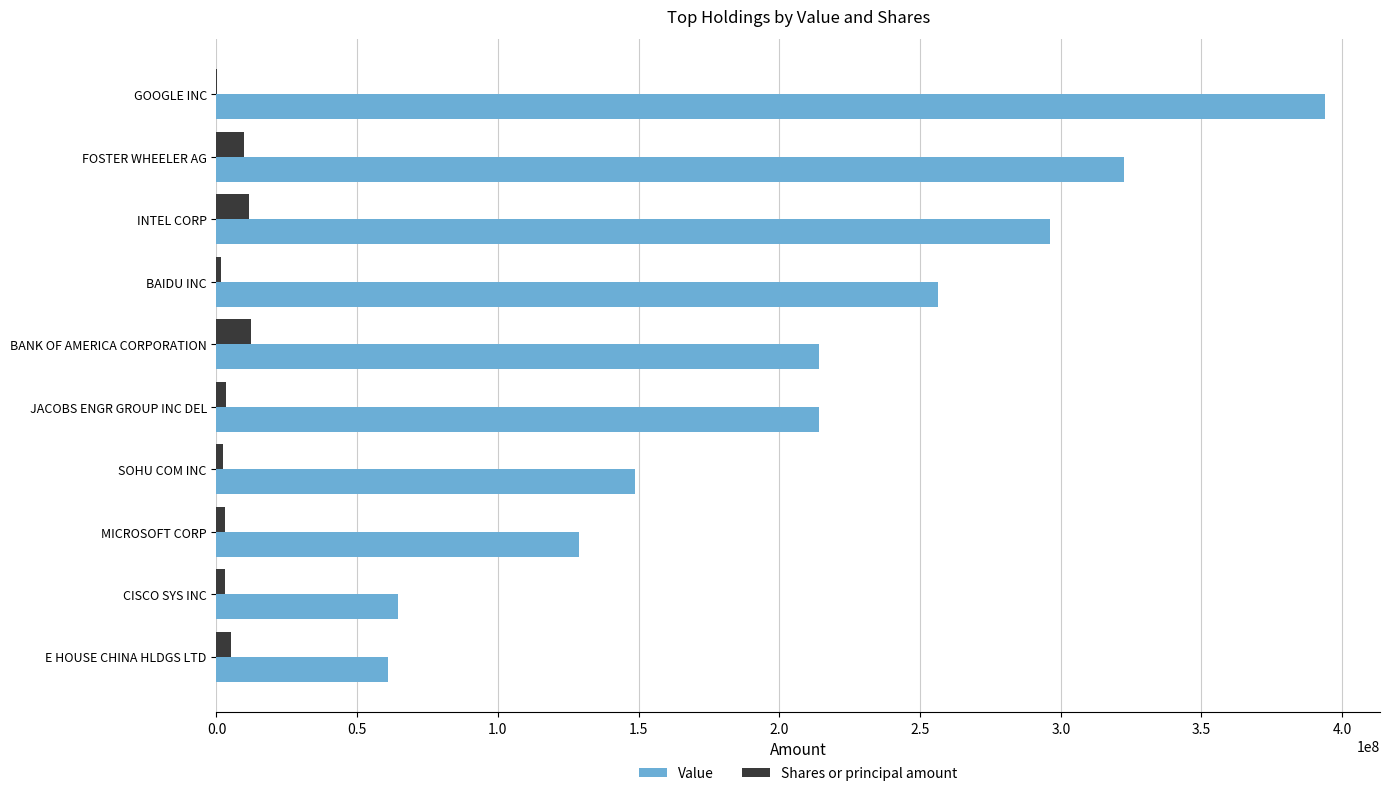

Read the Shares or principal amount value at FOSTER WHEELER AG.

9943177